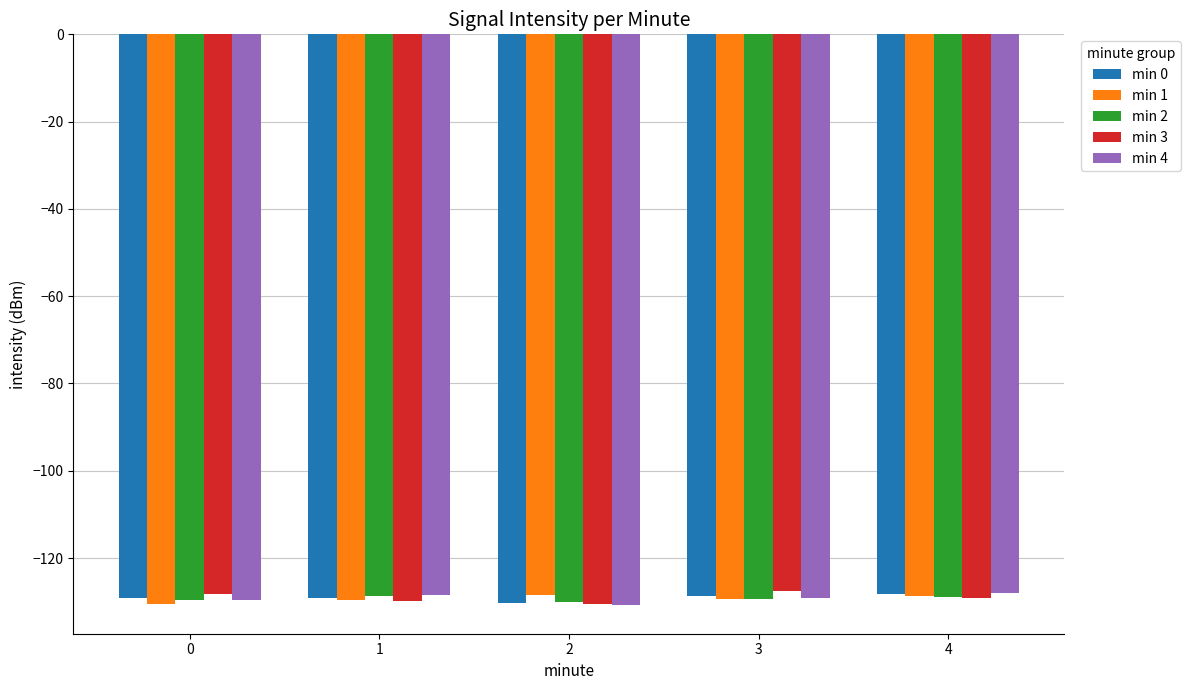

What is the difference between the min 0 values at 2 and 4?

2.0